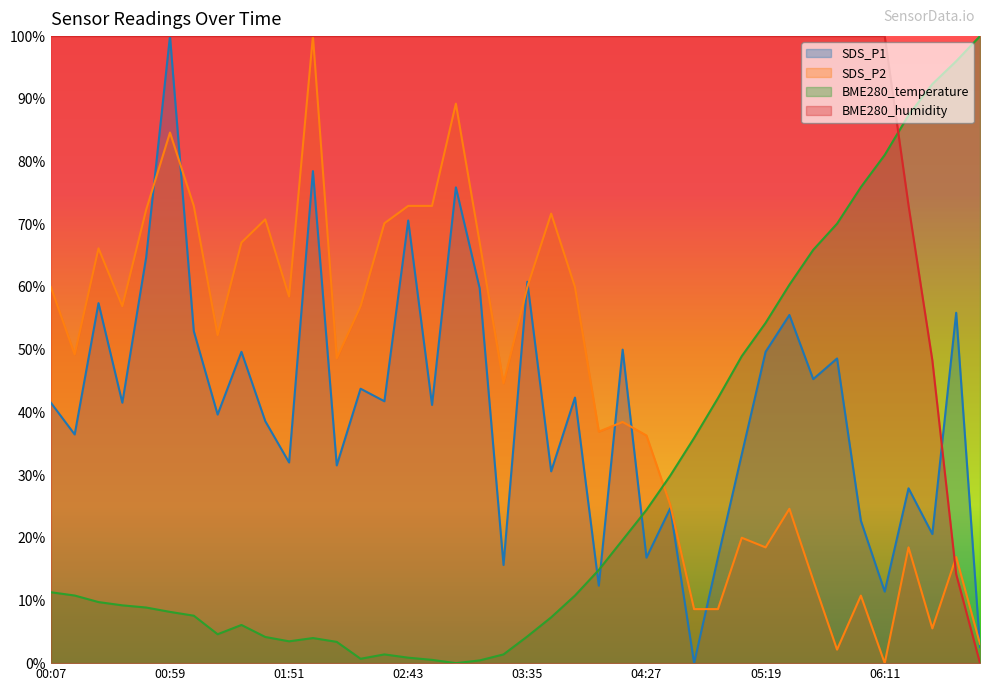

Reading left to right, list all the values displayed in this chart.

SDS_P1: 00:07=41.5	00:17=36.5	00:27=57.4	00:38=41.5	00:48=64.7	00:59=100.0	01:09=52.9	01:20=39.6	01:30=49.6	01:40=38.6	01:51=32.0	02:01=78.5	02:12=31.5	02:22=43.8	02:32=41.8	02:43=70.6	02:53=41.2	03:04=75.9	03:14=59.8	03:24=15.6	03:35=60.8	03:45=30.6	03:56=42.4	04:06=12.4	04:17=50.0	04:27=16.8	04:37=24.7	04:48=0.0	04:58=16.8	05:09=33.3	05:19=49.6	05:29=55.5	05:40=45.3	05:50=48.6	06:01=22.7	06:11=11.4	06:22=27.9	06:32=20.6	06:43=55.9	06:53=2.6
SDS_P2: 00:07=60.0	00:17=49.2	00:27=66.2	00:38=56.9	00:48=72.3	00:59=84.6	01:09=72.9	01:20=52.3	01:30=67.1	01:40=70.8	01:51=58.5	02:01=100.0	02:12=48.6	02:22=56.9	02:32=70.2	02:43=72.9	02:53=72.9	03:04=89.2	03:14=67.1	03:24=44.6	03:35=60.0	03:45=71.7	03:56=60.0	04:06=36.9	04:17=38.5	04:27=36.3	04:37=25.2	04:48=8.6	04:58=8.6	05:09=20.0	05:19=18.5	05:29=24.6	05:40=13.2	05:50=2.2	06:01=10.8	06:11=0.0	06:22=18.5	06:32=5.5	06:43=16.9	06:53=3.1
BME280_temperature: 00:07=11.3	00:17=10.8	00:27=9.7	00:38=9.2	00:48=8.9	00:59=8.2	01:09=7.6	01:20=4.6	01:30=6.1	01:40=4.2	01:51=3.5	02:01=4.0	02:12=3.4	02:22=0.7	02:32=1.4	02:43=0.9	02:53=0.5	03:04=0.0	03:14=0.4	03:24=1.4	03:35=4.3	03:45=7.3	03:56=10.8	04:06=14.9	04:17=19.7	04:27=24.4	04:37=29.9	04:48=35.9	04:58=42.3	05:09=49.0	05:19=54.3	05:29=60.3	05:40=65.9	05:50=70.1	06:01=75.9	06:11=81.0	06:22=87.4	06:32=92.3	06:43=96.0	06:53=100.0
BME280_humidity: 00:07=100.0	00:17=100.0	00:27=100.0	00:38=100.0	00:48=100.0	00:59=100.0	01:09=100.0	01:20=100.0	01:30=100.0	01:40=100.0	01:51=100.0	02:01=100.0	02:12=100.0	02:22=100.0	02:32=100.0	02:43=100.0	02:53=100.0	03:04=100.0	03:14=100.0	03:24=100.0	03:35=100.0	03:45=100.0	03:56=100.0	04:06=100.0	04:17=100.0	04:27=100.0	04:37=100.0	04:48=100.0	04:58=100.0	05:09=100.0	05:19=100.0	05:29=100.0	05:40=100.0	05:50=100.0	06:01=100.0	06:11=100.0	06:22=73.0	06:32=48.3	06:43=14.2	06:53=0.0